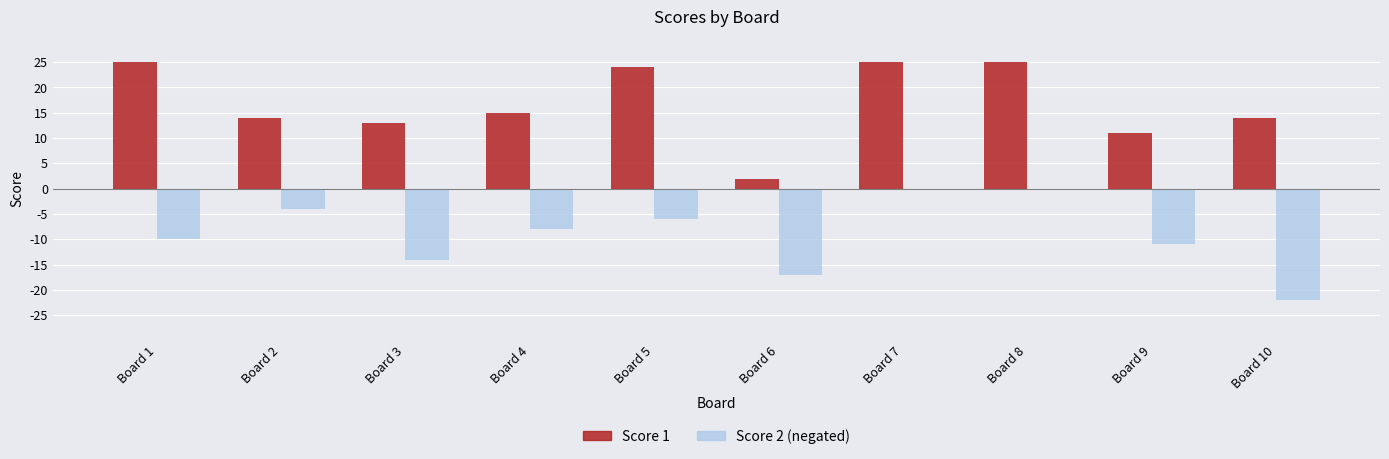

What is the total value across all series at Board 4?

7